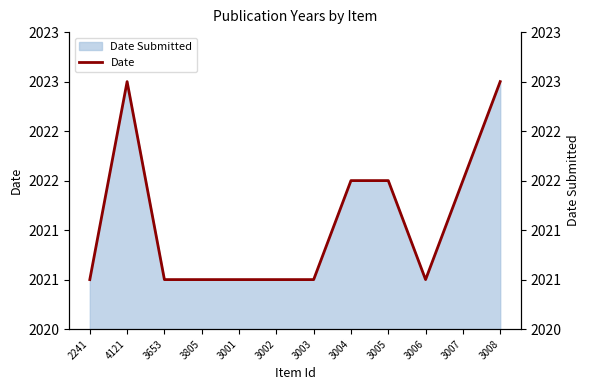

What value does the data have at 3007?

2022